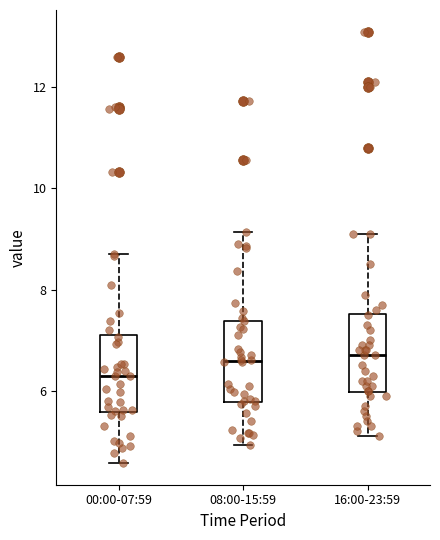

Reading left to right, transcribe this box plot: for each box, give where its median line is, the range the box spans, and where its two whiskers end, as read against the y-axis. The values are not printed on the chart, so give them approximately, as read against the axis.

00:00-07:59: median 6.4, box 5.6 to 7.2, whiskers 4.6 to 8.8
08:00-15:59: median 6.6, box 5.8 to 7.4, whiskers 5.0 to 9.2
16:00-23:59: median 6.8, box 6.0 to 7.6, whiskers 5.2 to 9.2